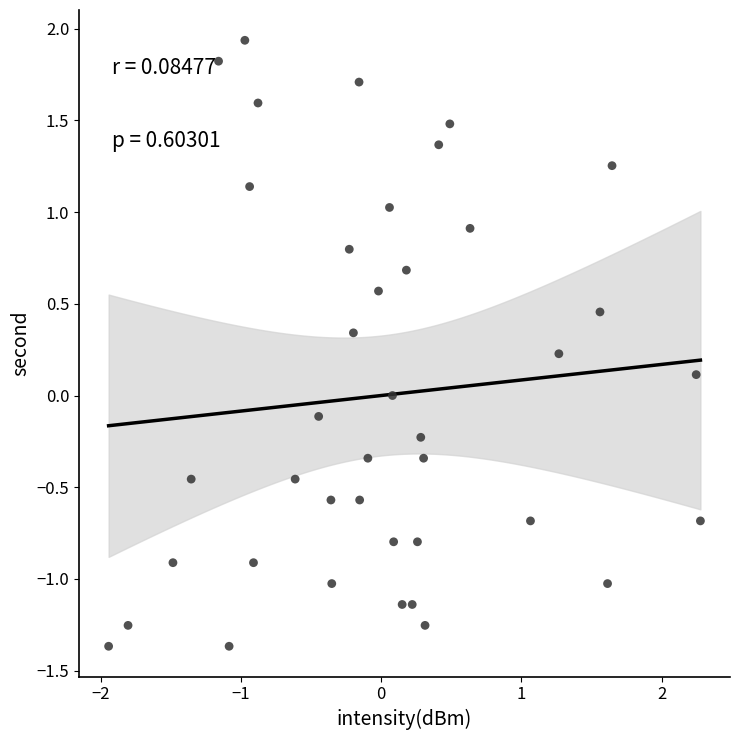

What is the range of Y values (max minus min)?

3.3